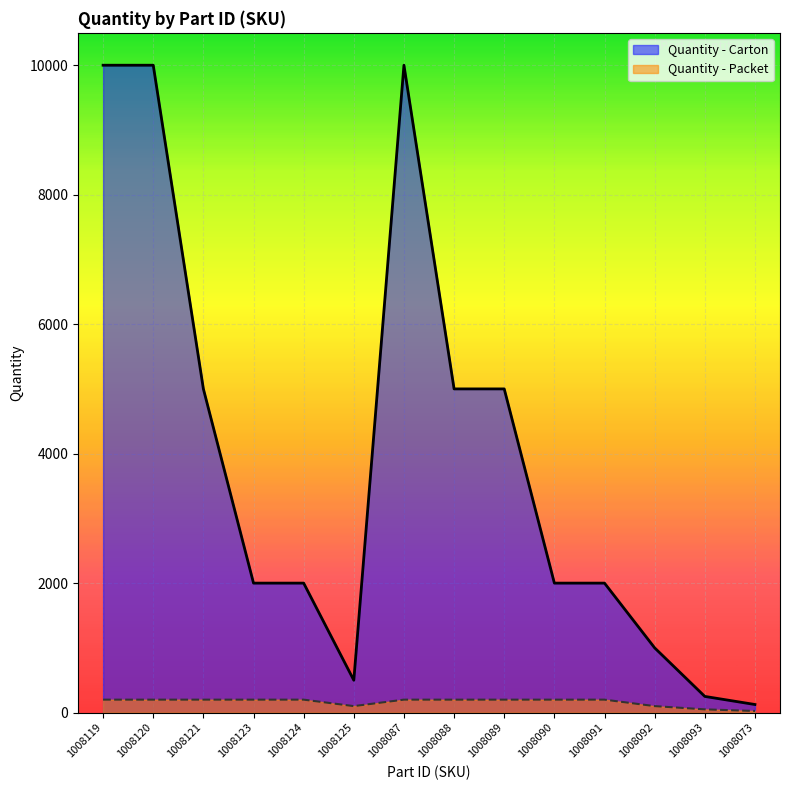

At which category does Quantity - Carton reach its first local valley?

1008125